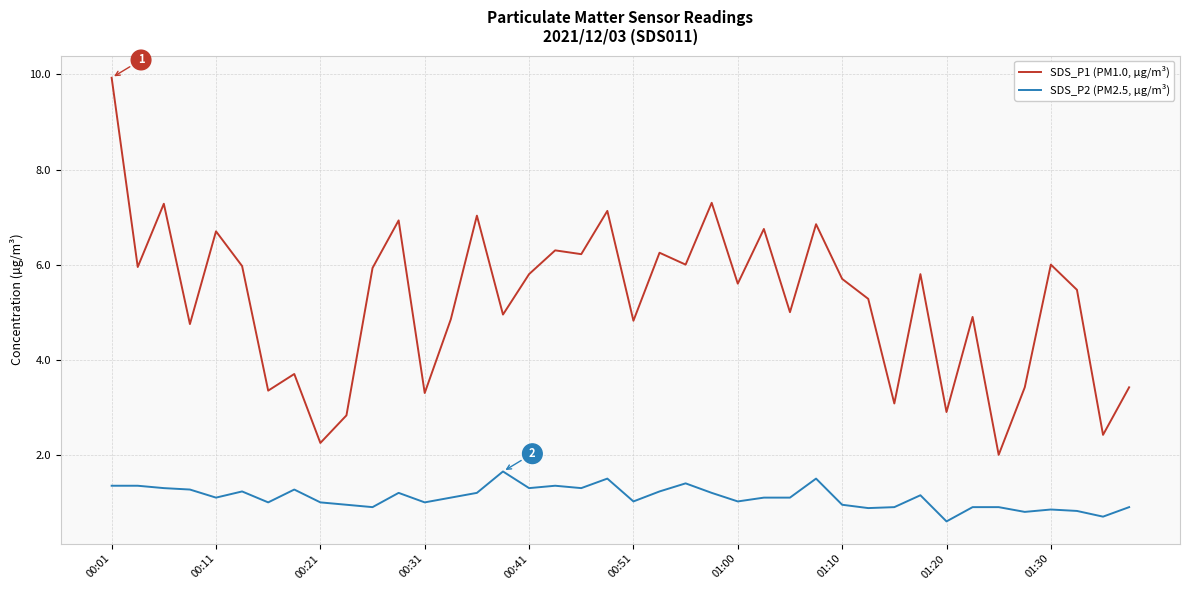

Which series has the largest total across all categories?

SDS_P1 (PM1.0, µg/m³)